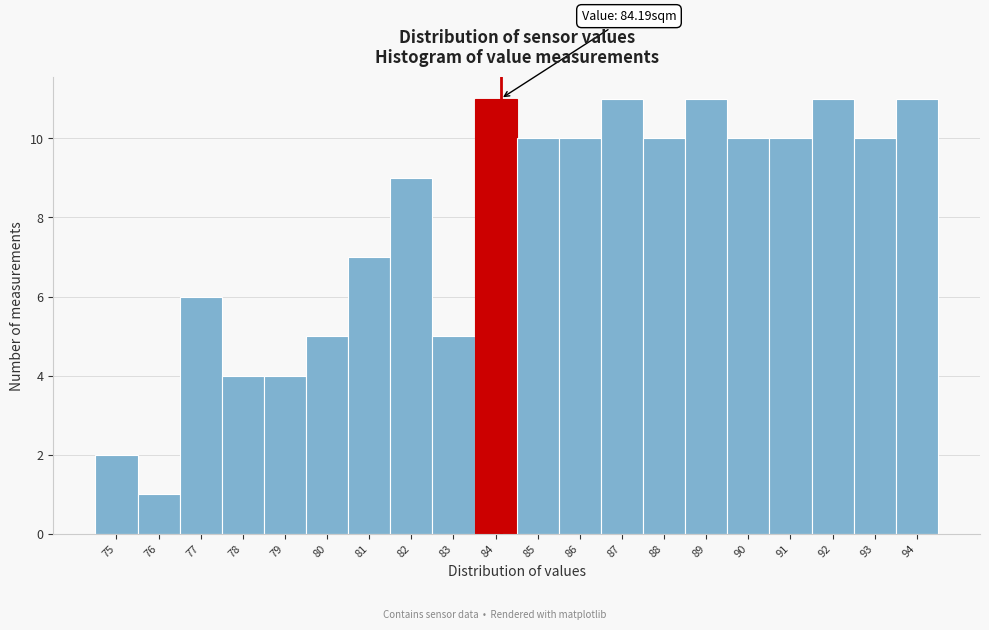

Reading right to left, what are all the values shown in this chart?

11	10	11	10	10	11	10	11	10	10	11	5	9	7	5	4	4	6	1	2